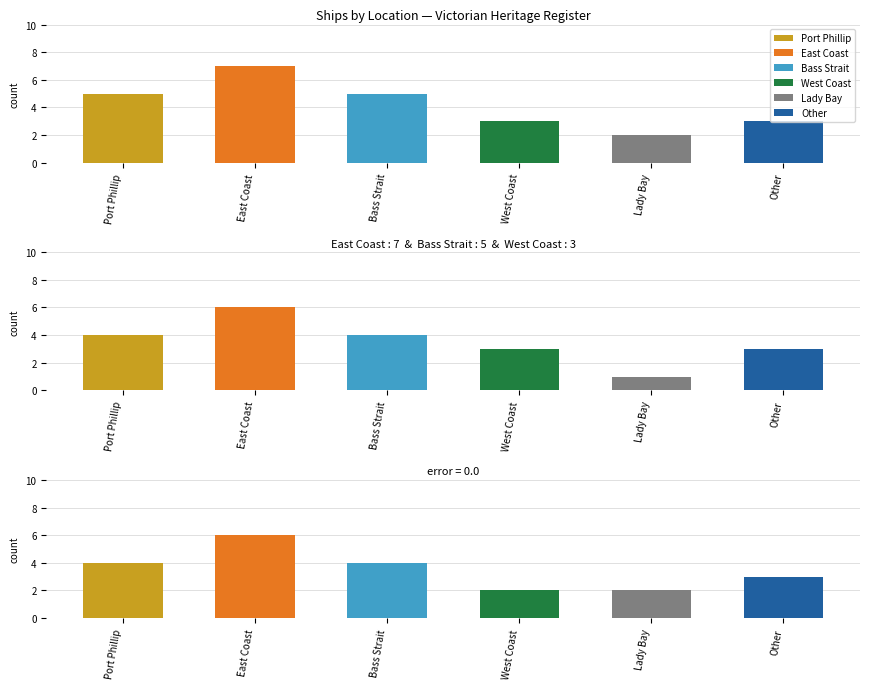

How many categories are shown in the chart?

6